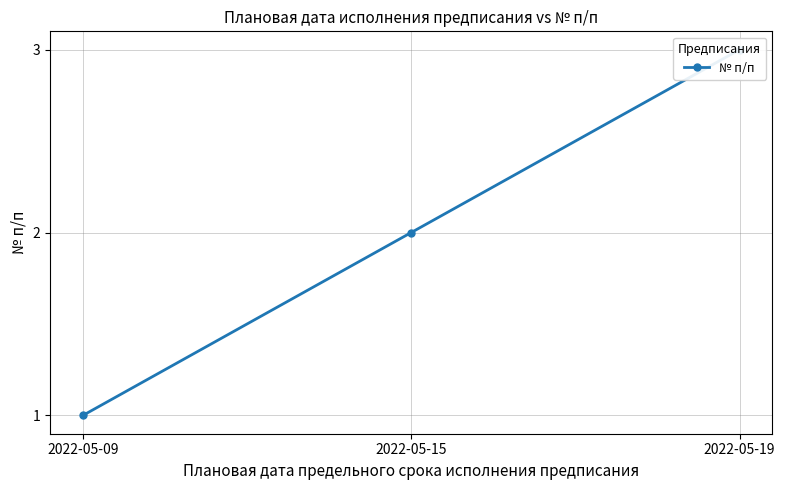

What is the average value?

2